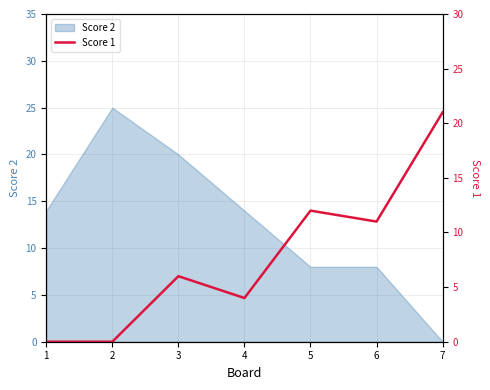

Where does the data first go above 6?

5